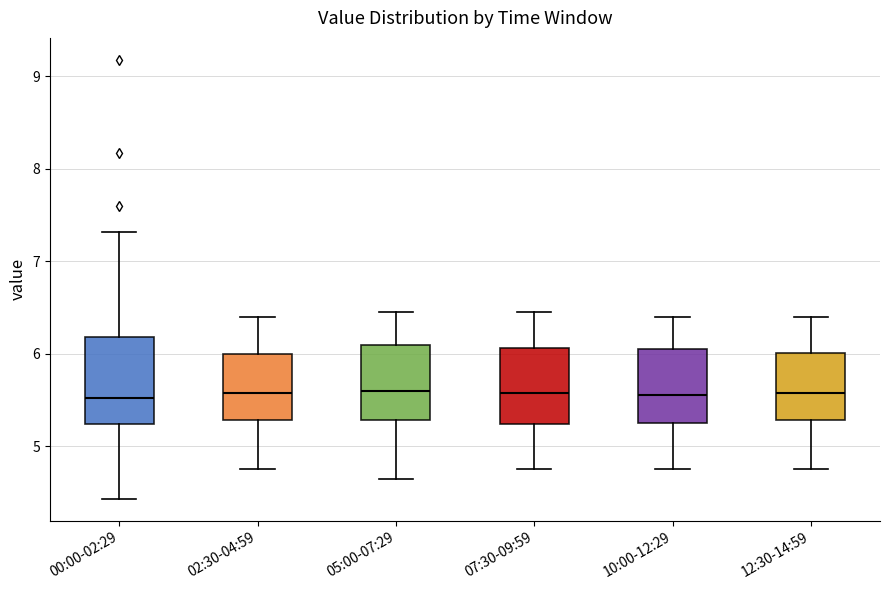

Reading left to right, read every box against the y-axis: the position of its median line, the range the box covers, and the ends of its whiskers. The values are not printed on the chart, so give them approximately, as read against the axis.

00:00-02:29: median 5.5, box 5.2 to 6.2, whiskers 4.4 to 7.3
02:30-04:59: median 5.6, box 5.3 to 6.0, whiskers 4.8 to 6.4
05:00-07:29: median 5.6, box 5.3 to 6.1, whiskers 4.7 to 6.5
07:30-09:59: median 5.6, box 5.2 to 6.1, whiskers 4.8 to 6.5
10:00-12:29: median 5.6, box 5.3 to 6.1, whiskers 4.8 to 6.4
12:30-14:59: median 5.6, box 5.3 to 6.0, whiskers 4.8 to 6.4